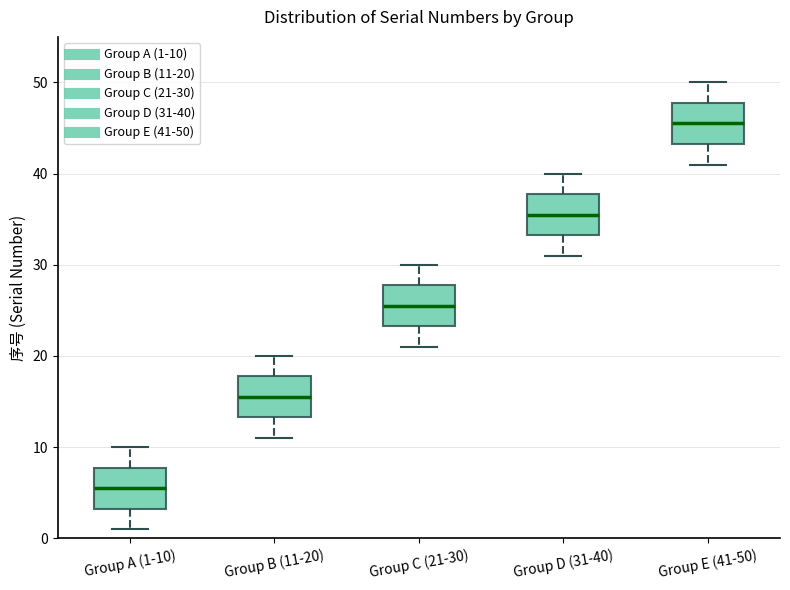

Reading left to right, read every box against the y-axis: the position of its median line, the range the box covers, and the ends of its whiskers. The values are not printed on the chart, so give them approximately, as read against the axis.

Group A (1-10): median 6, box 3 to 8, whiskers 1 to 10
Group B (11-20): median 16, box 13 to 18, whiskers 11 to 20
Group C (21-30): median 26, box 23 to 28, whiskers 21 to 30
Group D (31-40): median 36, box 33 to 38, whiskers 31 to 40
Group E (41-50): median 46, box 43 to 48, whiskers 41 to 50